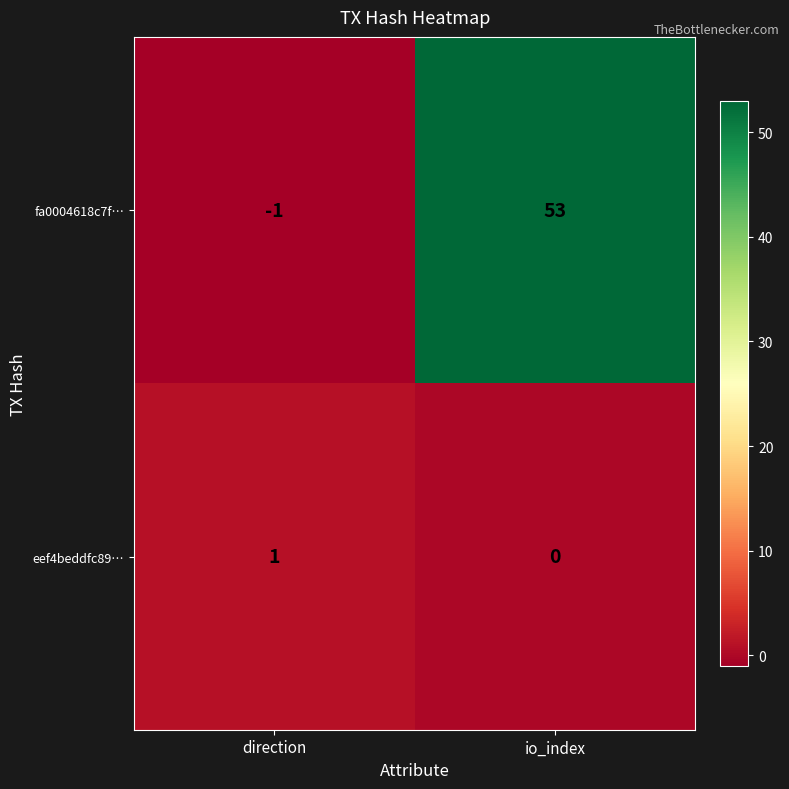

What is the greatest value displayed?

53